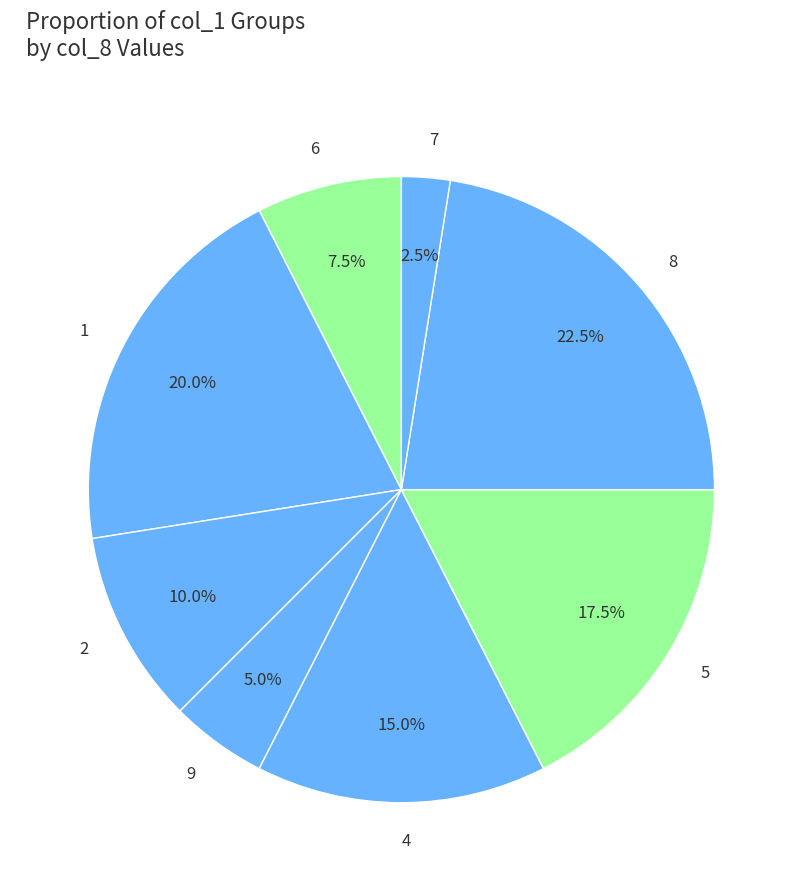

Does 6 represent more than half of the total?

No